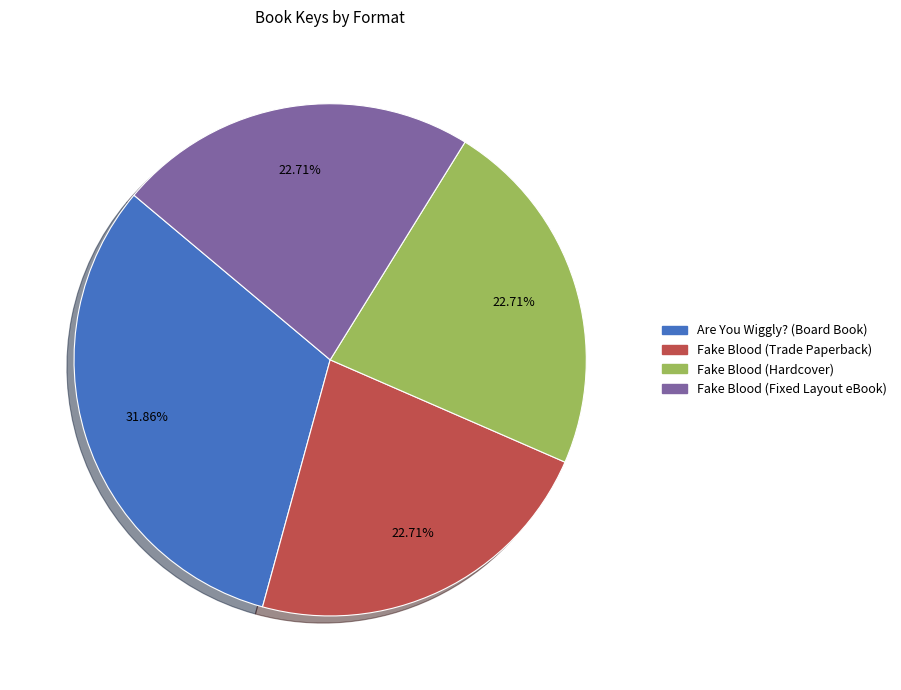

To the nearest percent, what percentage of the pie is Fake Blood (Hardcover)?

23%